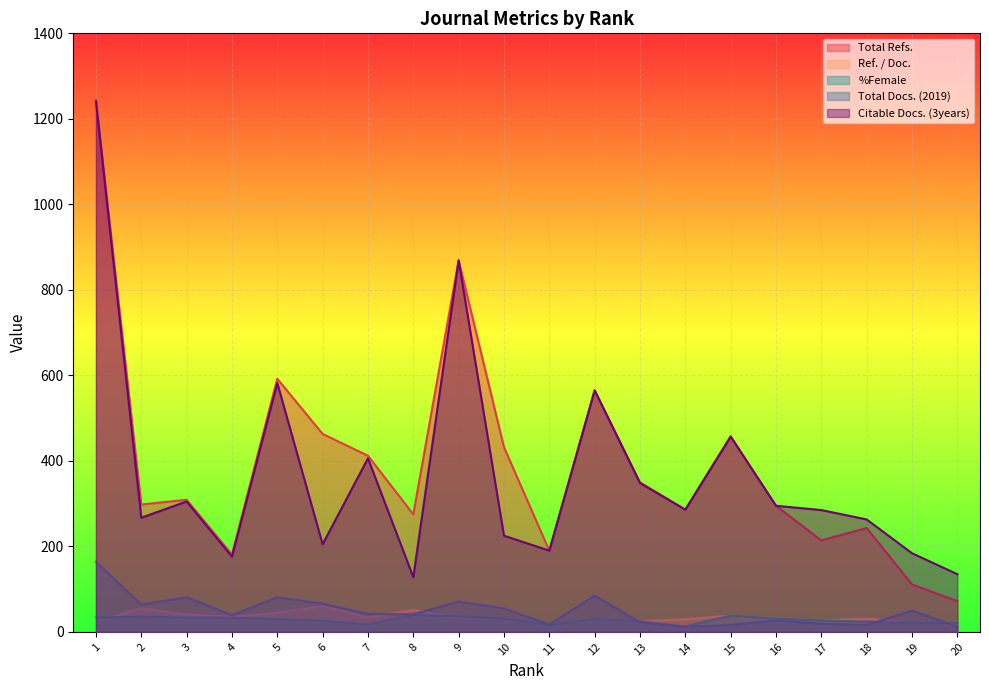

At which label is Total Refs. closest to 658?

5